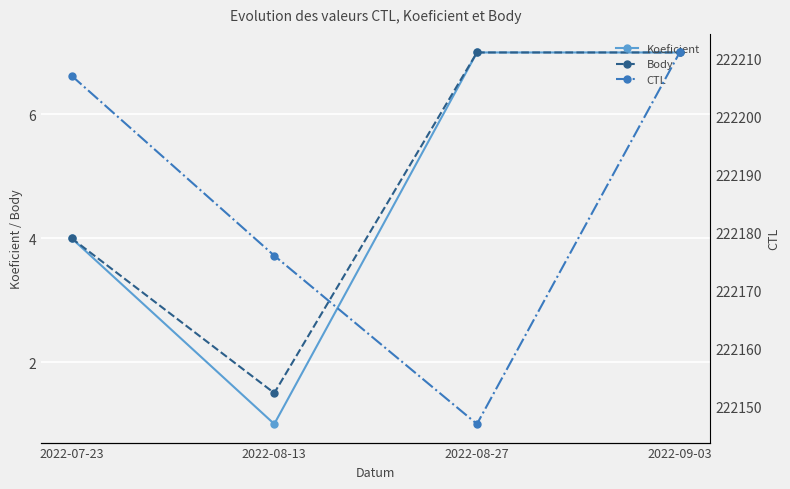

Count the number of data series in this chart.

3